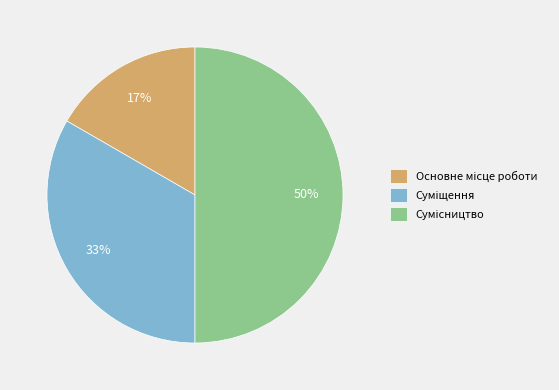

To the nearest percent, what is the average slice percentage?

33%